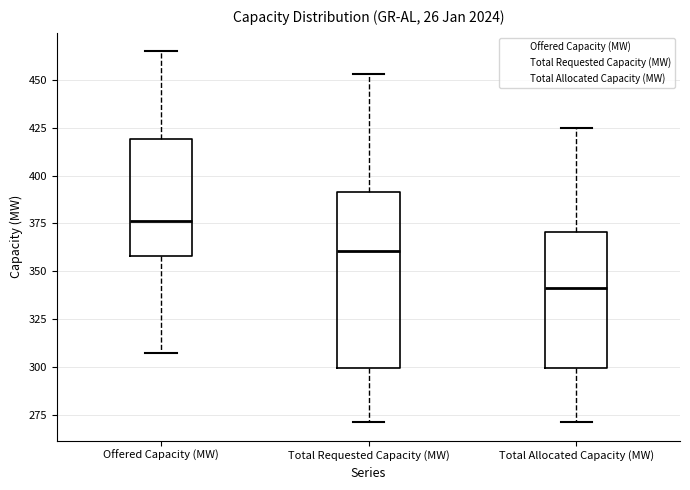

Reading left to right, transcribe this box plot: for each box, give where its median line is, the range the box spans, and where its two whiskers end, as read against the y-axis. The values are not printed on the chart, so give them approximately, as read against the axis.

Offered Capacity (MW): median 375, box 360 to 420, whiskers 305 to 465
Total Requested Capacity (MW): median 360, box 300 to 390, whiskers 270 to 455
Total Allocated Capacity (MW): median 340, box 300 to 370, whiskers 270 to 425